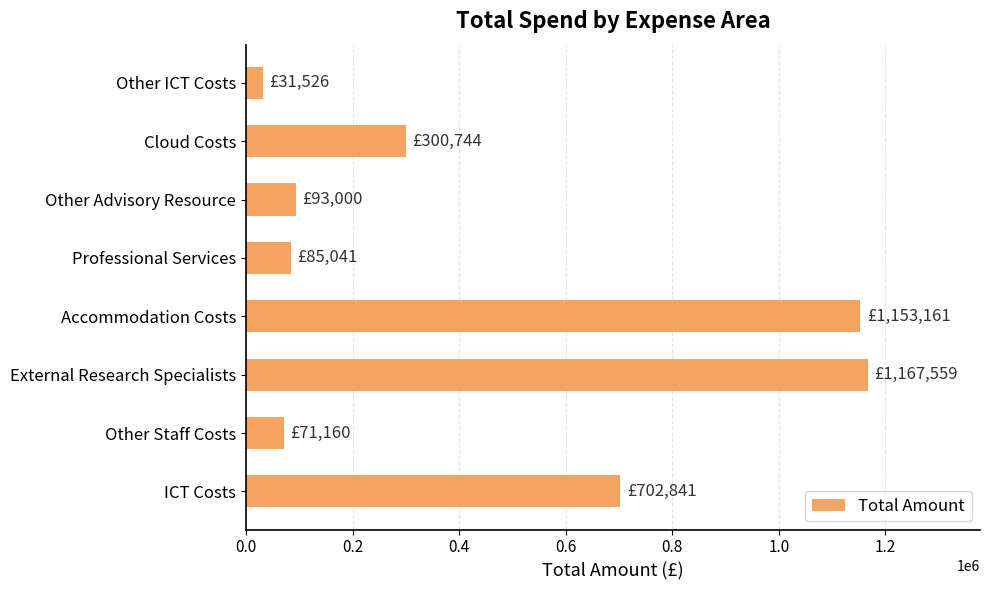

How many bars are there in total?

8